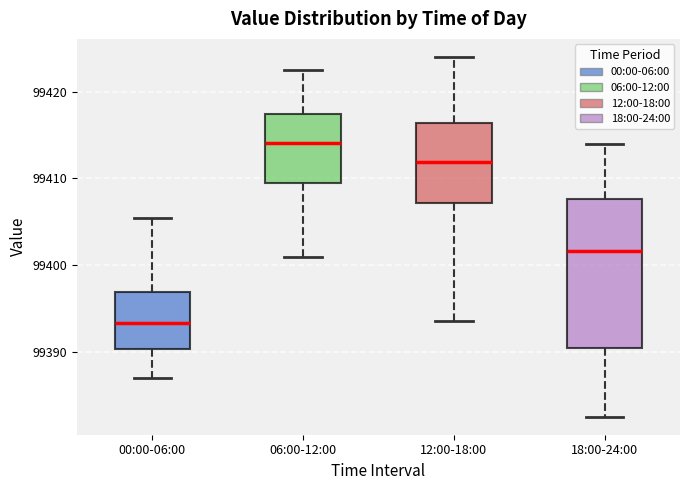

Reading left to right, transcribe this box plot: for each box, give where its median line is, the range the box spans, and where its two whiskers end, as read against the y-axis. The values are not printed on the chart, so give them approximately, as read against the axis.

00:00-06:00: median 99393, box 99390 to 99397, whiskers 99387 to 99405
06:00-12:00: median 99414, box 99409 to 99417, whiskers 99401 to 99423
12:00-18:00: median 99412, box 99407 to 99416, whiskers 99394 to 99424
18:00-24:00: median 99402, box 99390 to 99408, whiskers 99383 to 99414